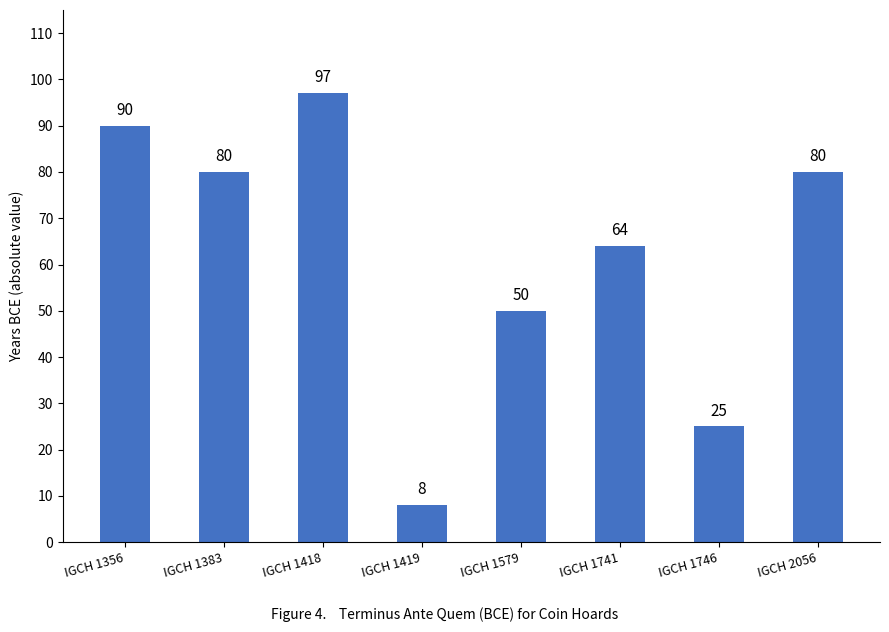

What is the value of the 6th bar from the left?

64